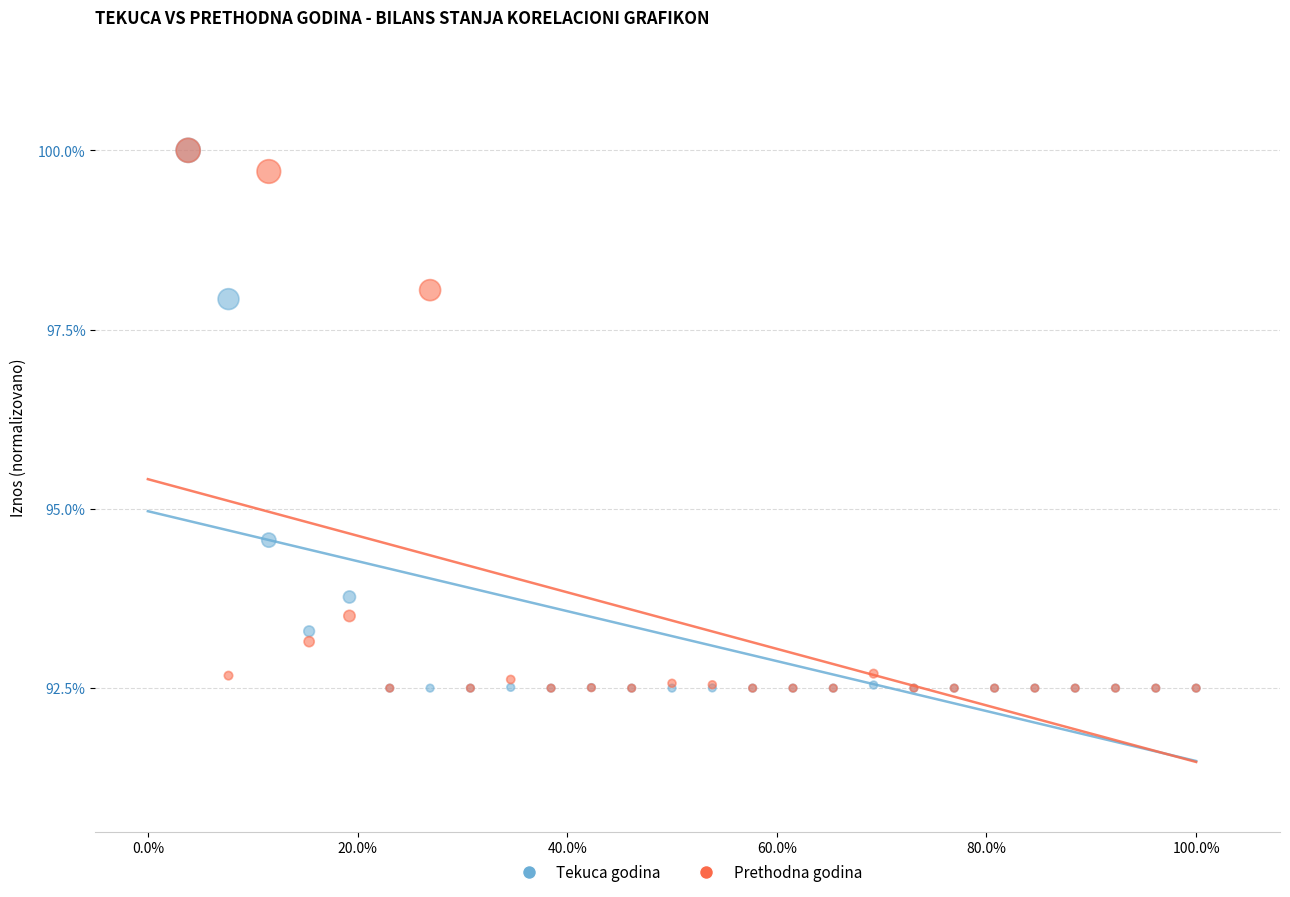

What are all the series names shown in the legend?

Tekuca godina, Prethodna godina